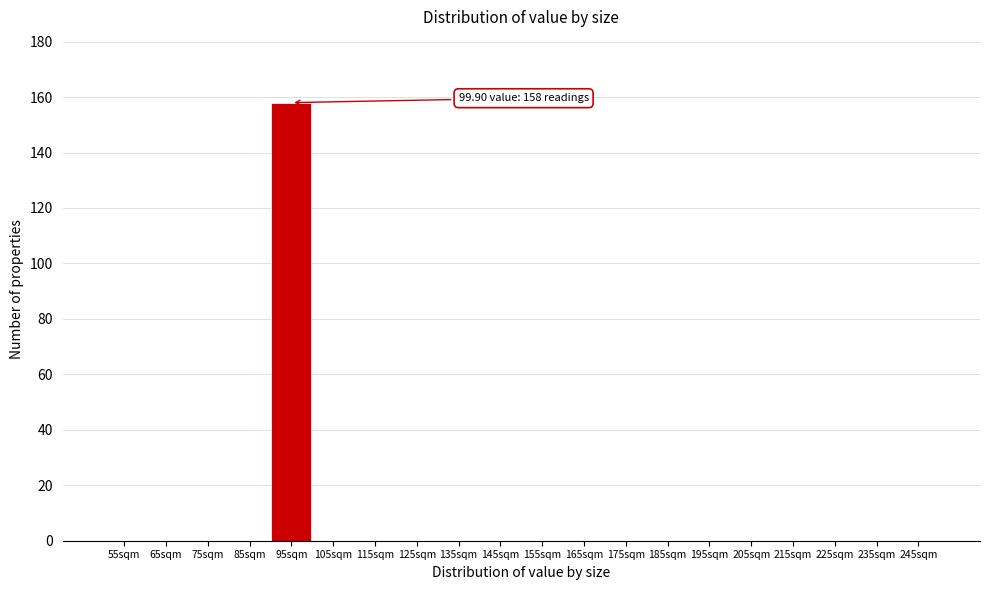

Reading right to left, extract all data points from this chart.

245sqm=0	235sqm=0	225sqm=0	215sqm=0	205sqm=0	195sqm=0	185sqm=0	175sqm=0	165sqm=0	155sqm=0	145sqm=0	135sqm=0	125sqm=0	115sqm=0	105sqm=0	95sqm=158	85sqm=0	75sqm=0	65sqm=0	55sqm=0